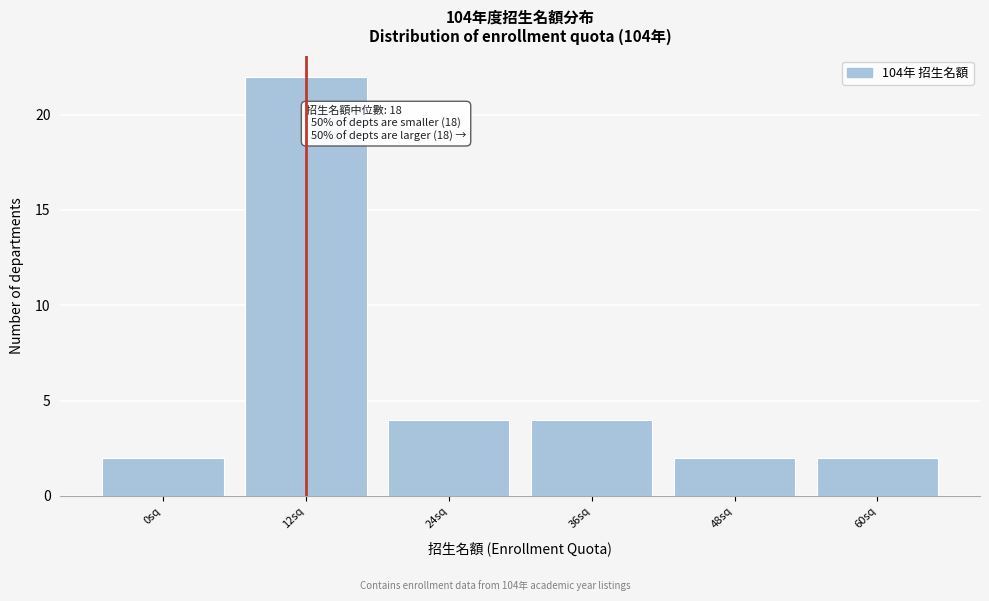

Reading left to right, what are all the values shown in this chart?

2	22	4	4	2	2